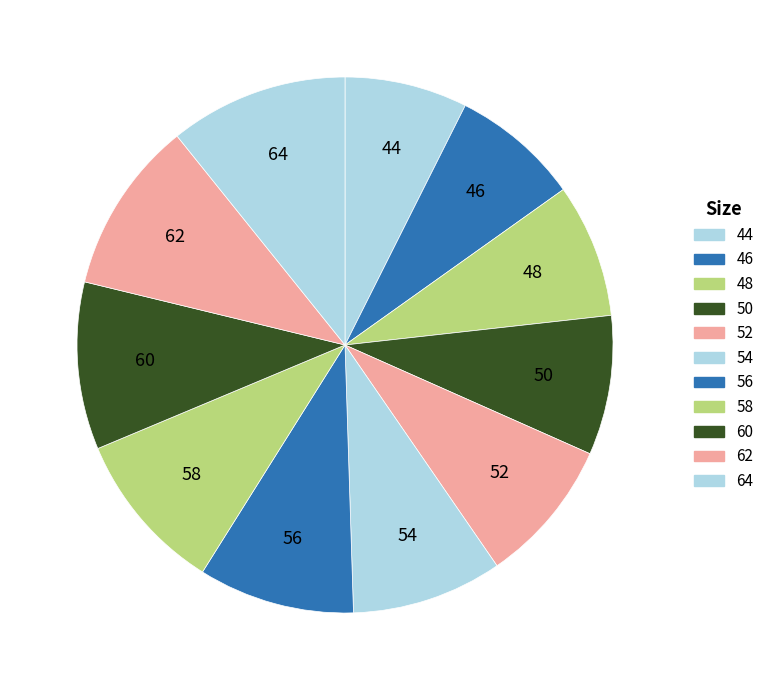

Count the number of slices in the pie.

11